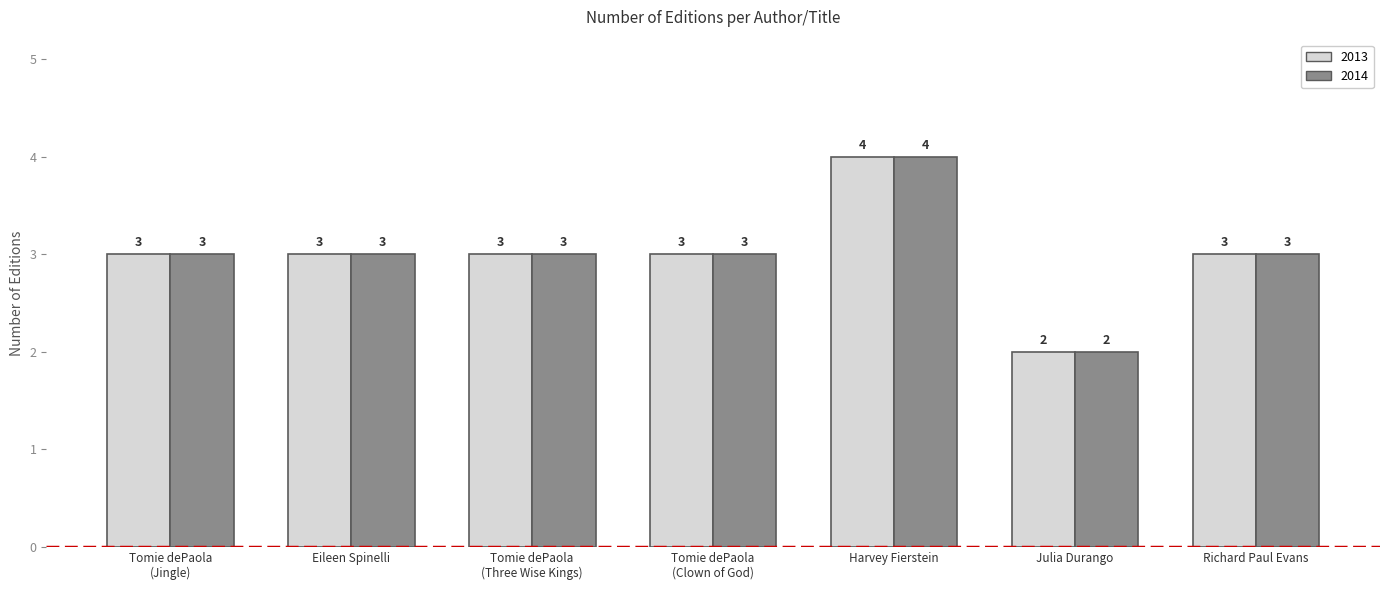

Which label corresponds to the largest value in the chart?

Harvey Fierstein